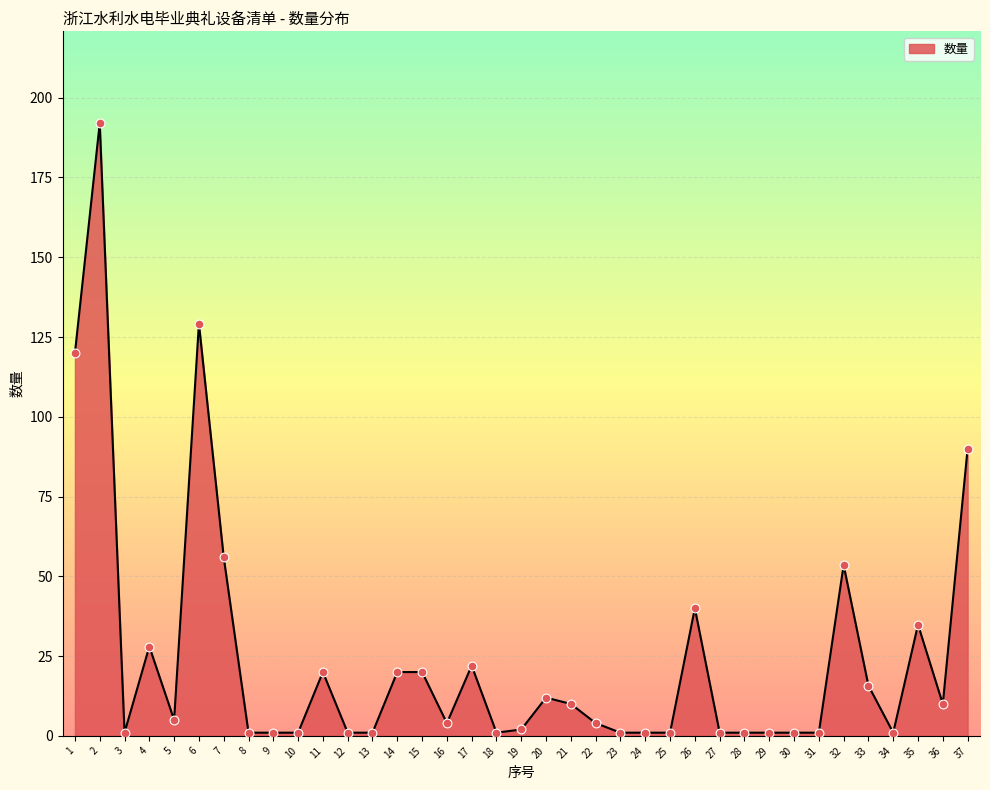

Which has a higher value, 17 or 6?

6